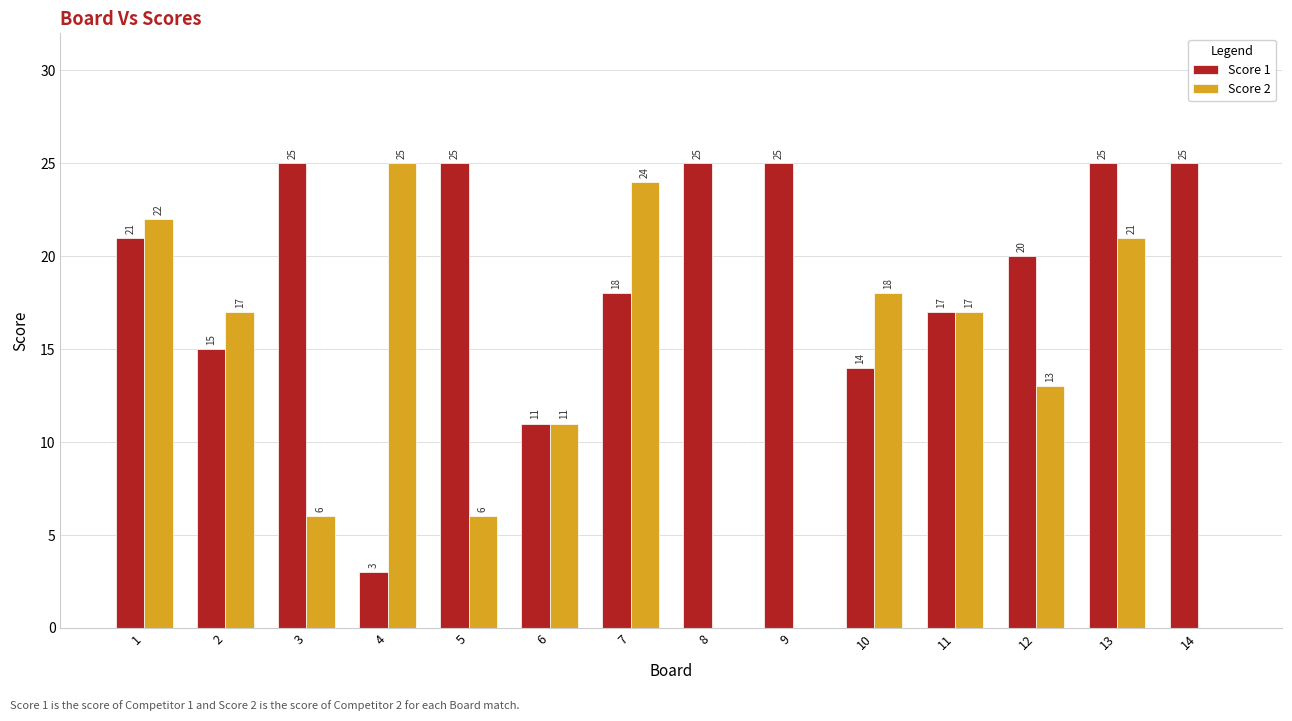

What is the average value of the Score 1 series?

19